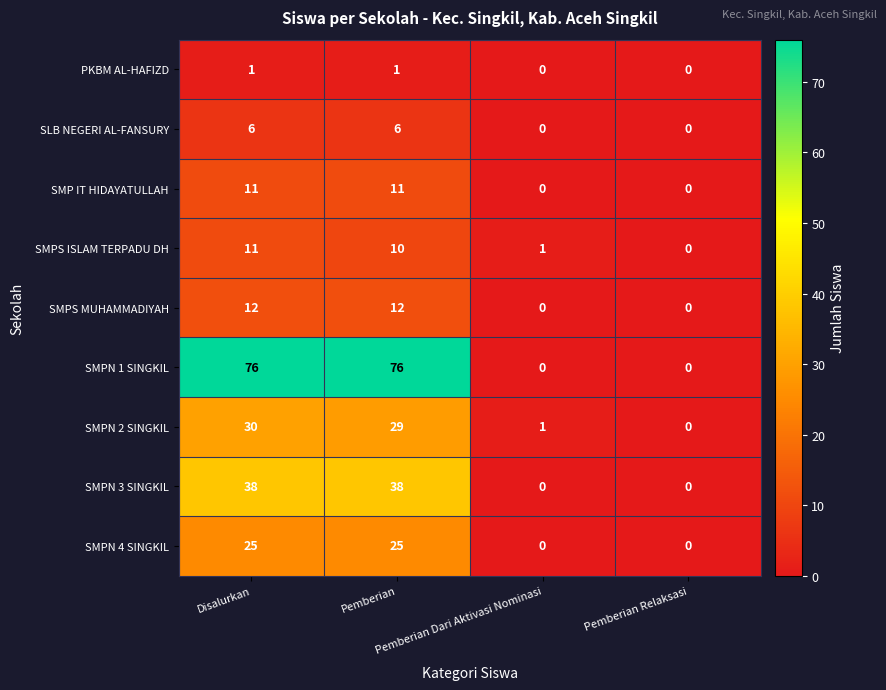

At which category is the sum across all series the highest?

Disalurkan